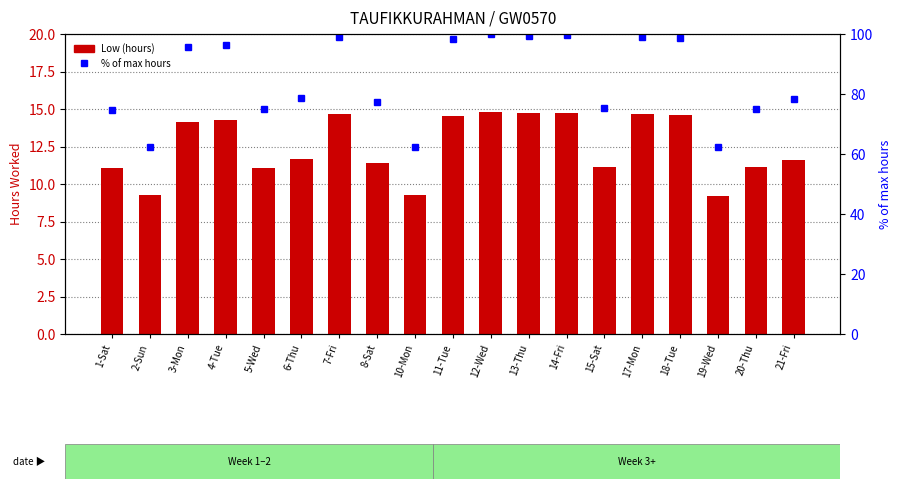

How many data points in % of max hours are above 78?

11